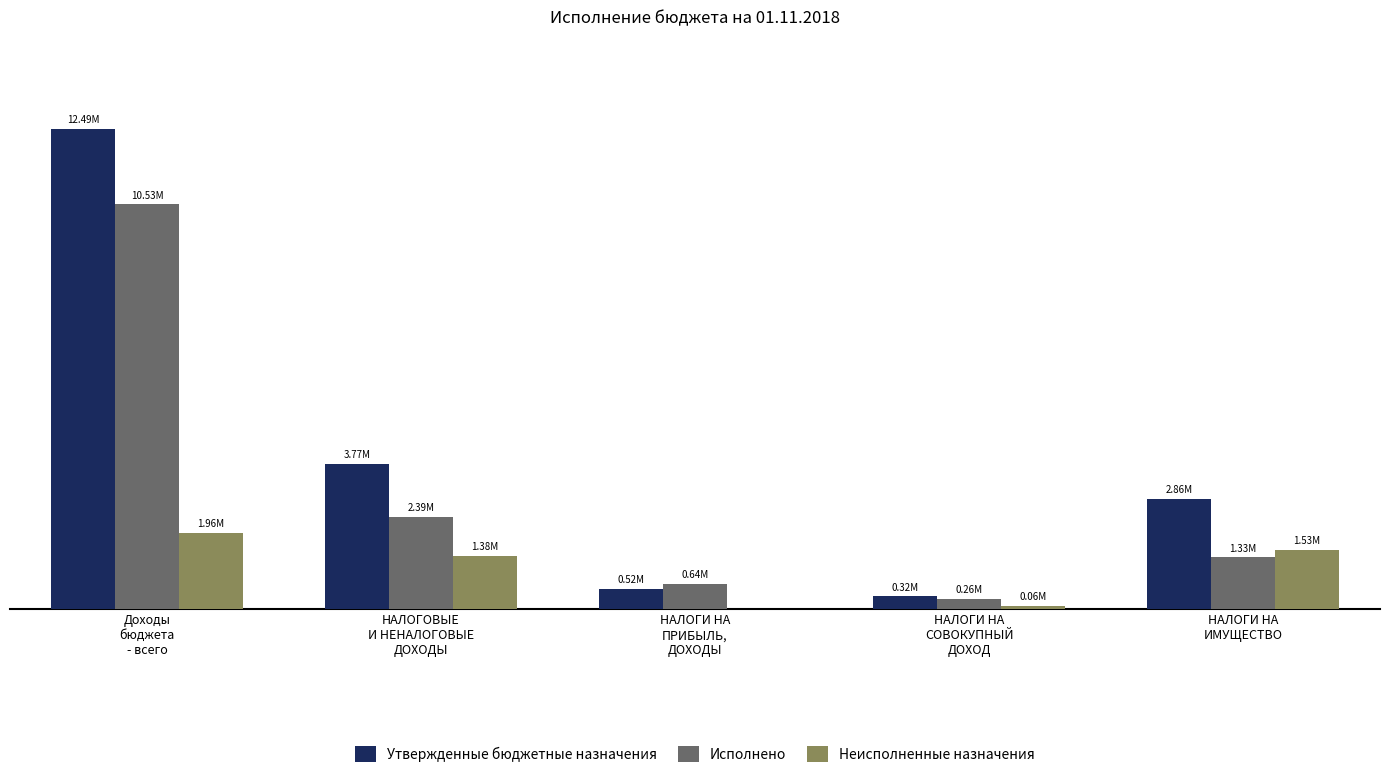

Which series has the largest range (max minus min)?

Утвержденные бюджетные назначения